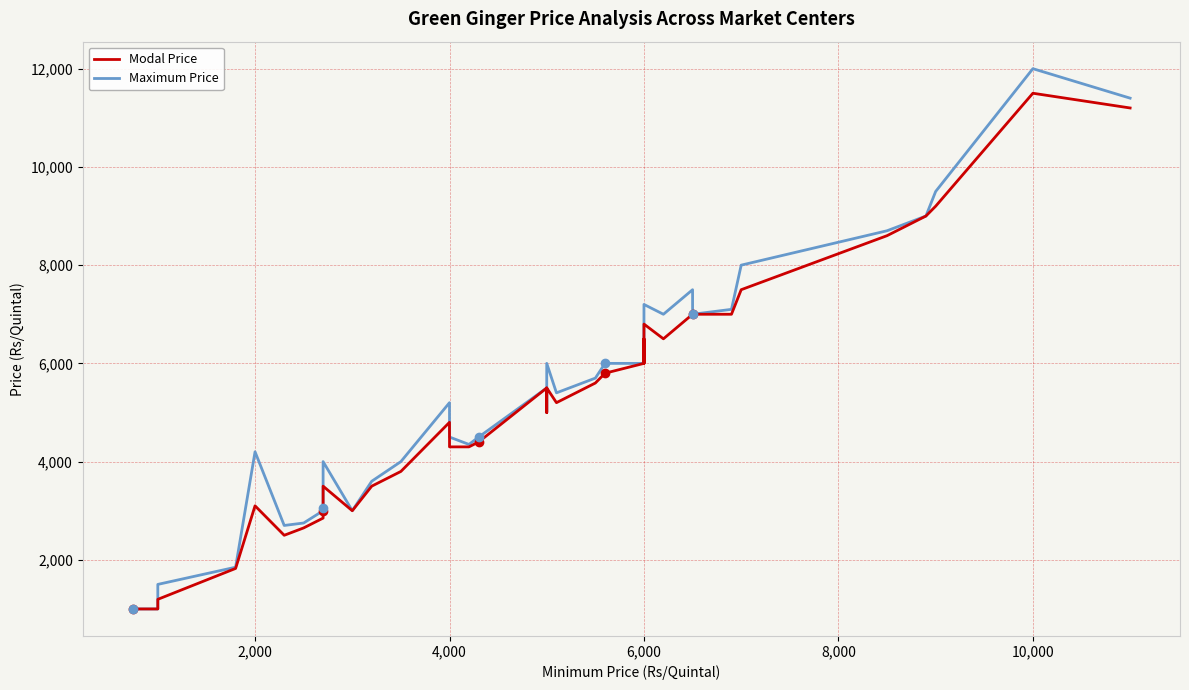

Reading right to left, extract all data points from this chart.

Modal Price: 11200	11500	9200	9000	8600	7500	7000	7000	7000	6500	6800	6000	6500	6000	5950	5800	5600	5200	5500	5250	5000	5000	5500	4400	4300	4300	4800	3800	3500	3000	3500	3000	2850	2650	2500	3100	1825	1196	1000	1000
Maximum Price: 11400	12000	9500	9000	8700	8000	7100	7000	7500	7000	7200	7000	7000	6000	6000	6000	5700	5400	6000	5500	5000	5200	5500	4500	4350	4500	5200	4000	3600	3000	4000	3050	3000	2750	2700	4200	1850	1500	1000	1000